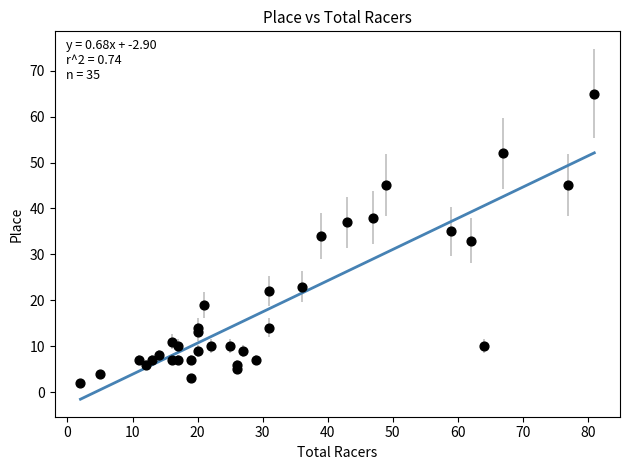

What is the range of Y values (max minus min)?

63